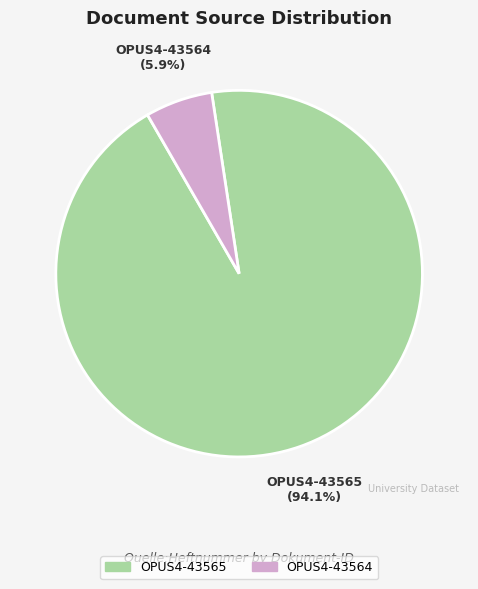

What is the largest slice in the pie chart?

OPUS4-43565